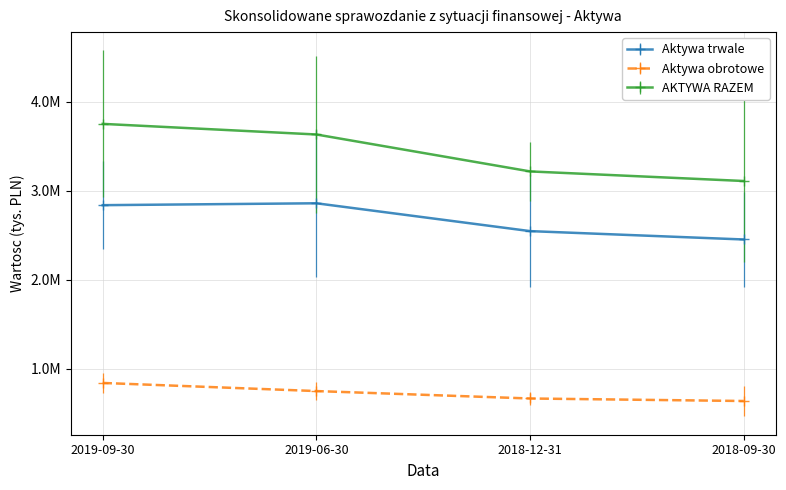

What is the total value across all series at 2018-12-31?

6428270